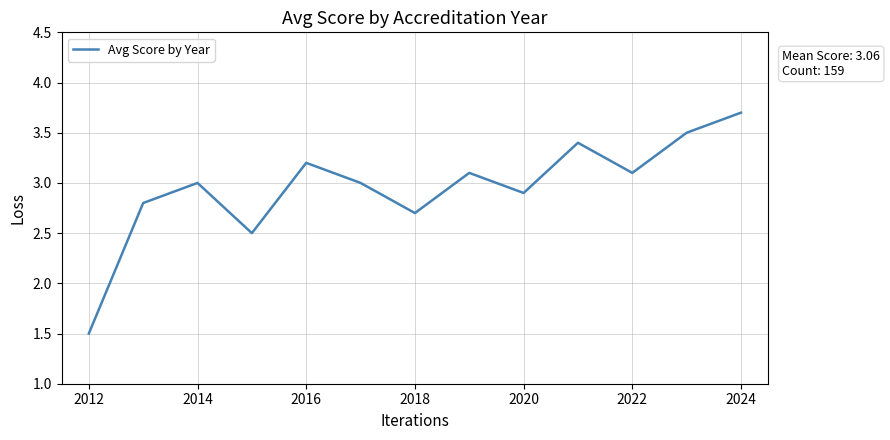

True or false: the data has more than 1 interior local peaks.

True